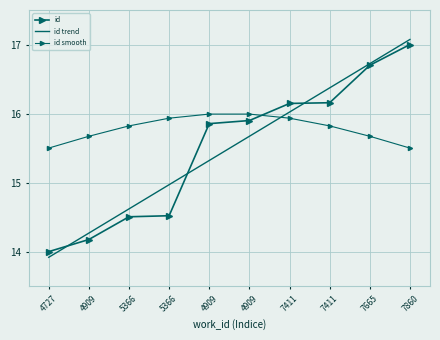

Which series has the widest spread of values?

id trend